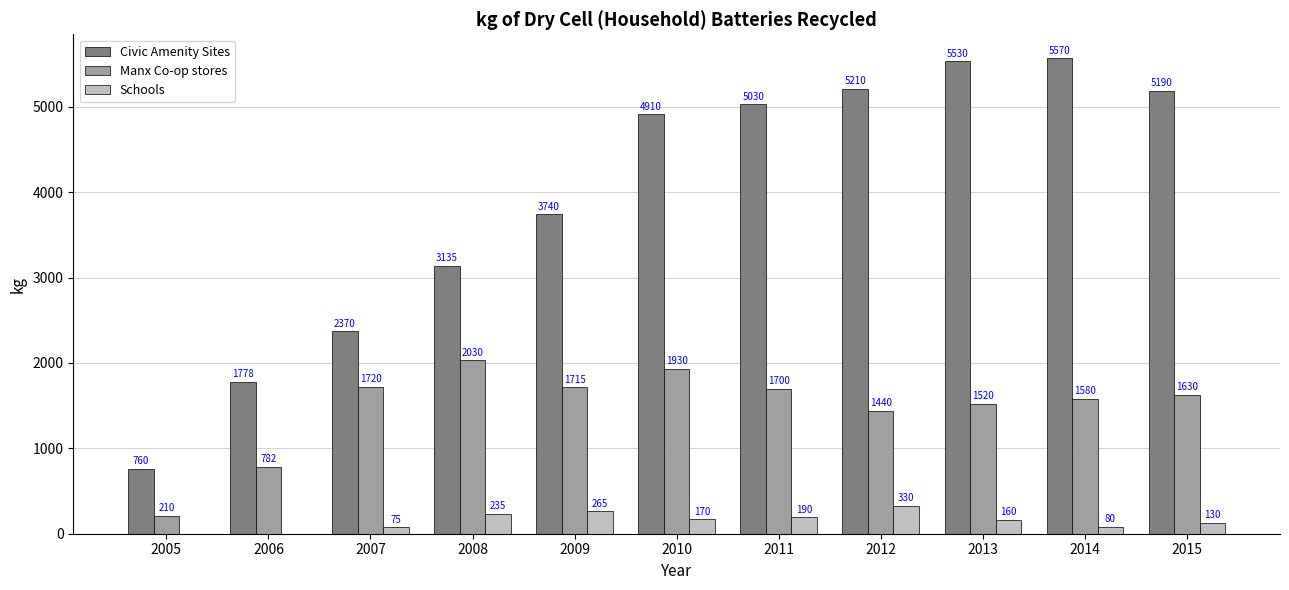

Reading left to right, transcribe all the data shown in this chart.

Civic Amenity Sites: 760	1778	2370	3135	3740	4910	5030	5210	5530	5570	5190
Manx Co-op stores: 210	782	1720	2030	1715	1930	1700	1440	1520	1580	1630
Schools: 0	0	75	235	265	170	190	330	160	80	130